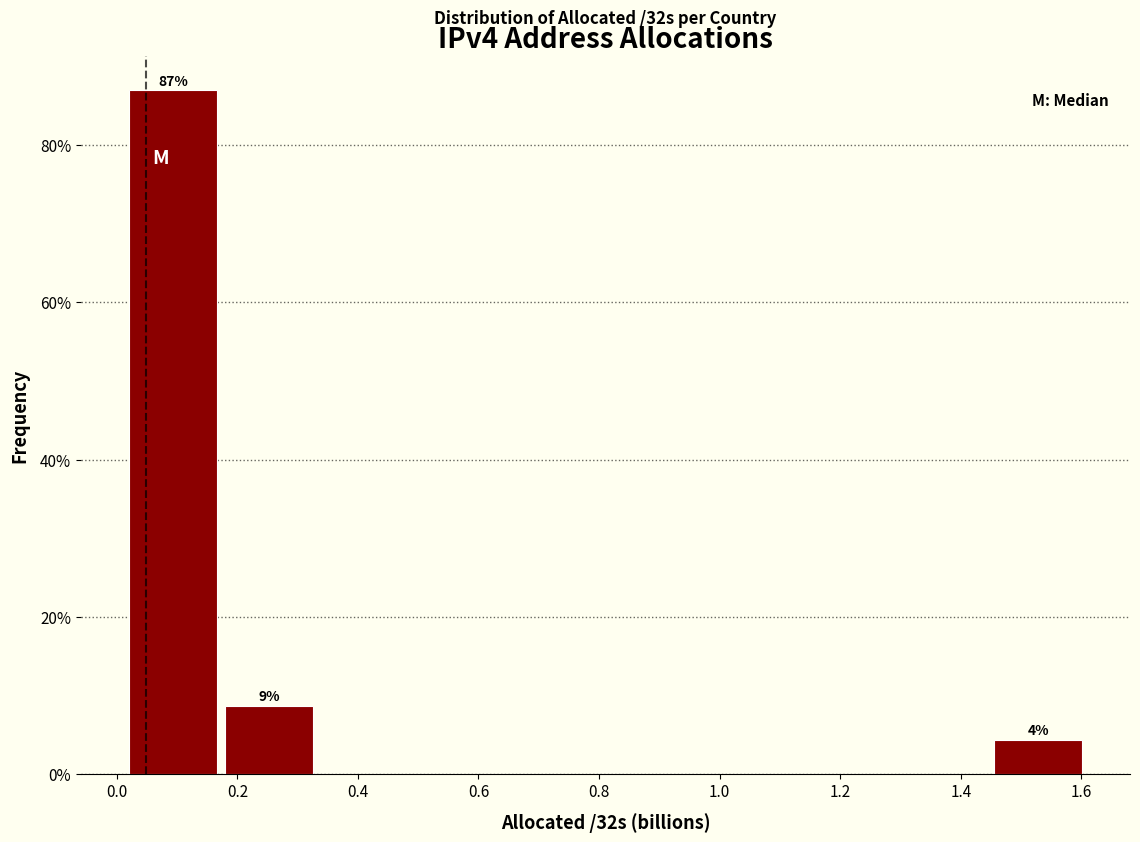

Over which range of the x-axis is the bar tallest?

0.02 to 0.18